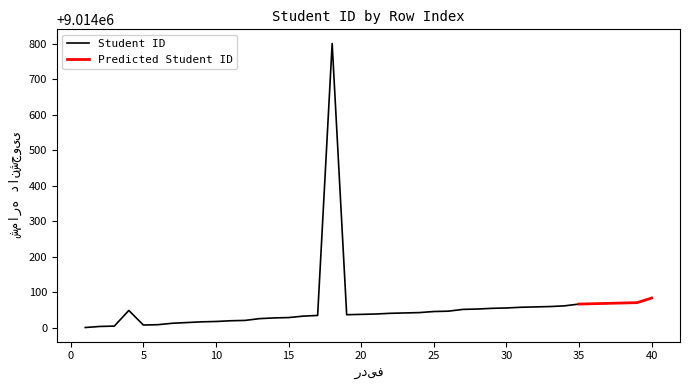

Between 12 and 34, which is larger?

34